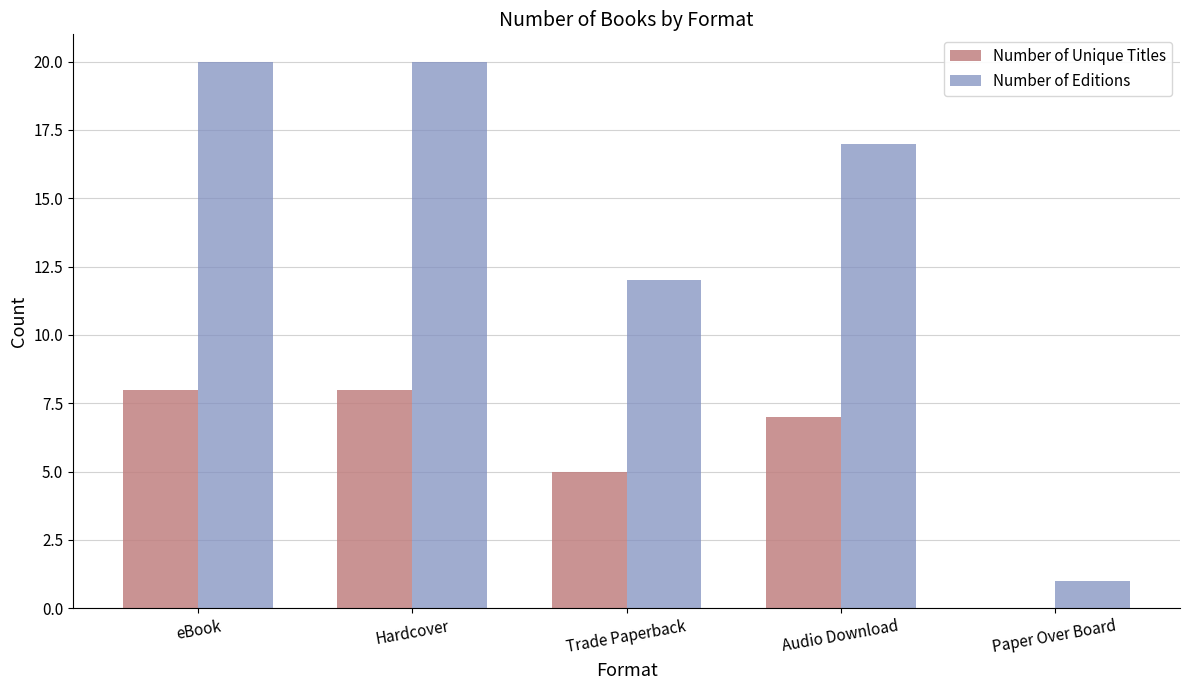

True or false: Number of Unique Titles has a value of 0 at Paper Over Board.

True